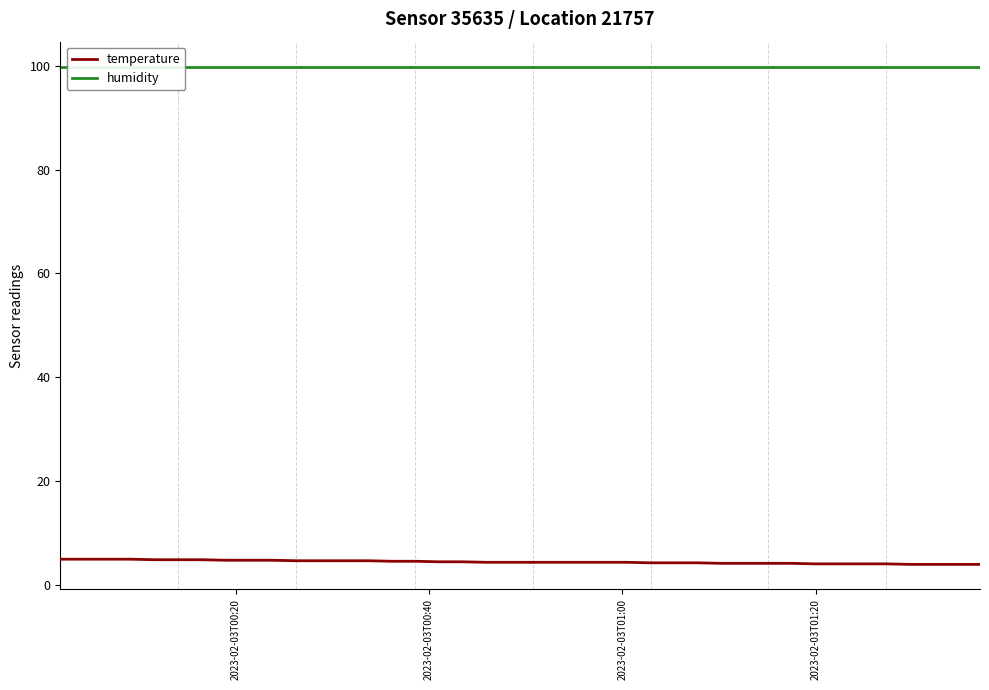

What is the maximum value for temperature?

4.9